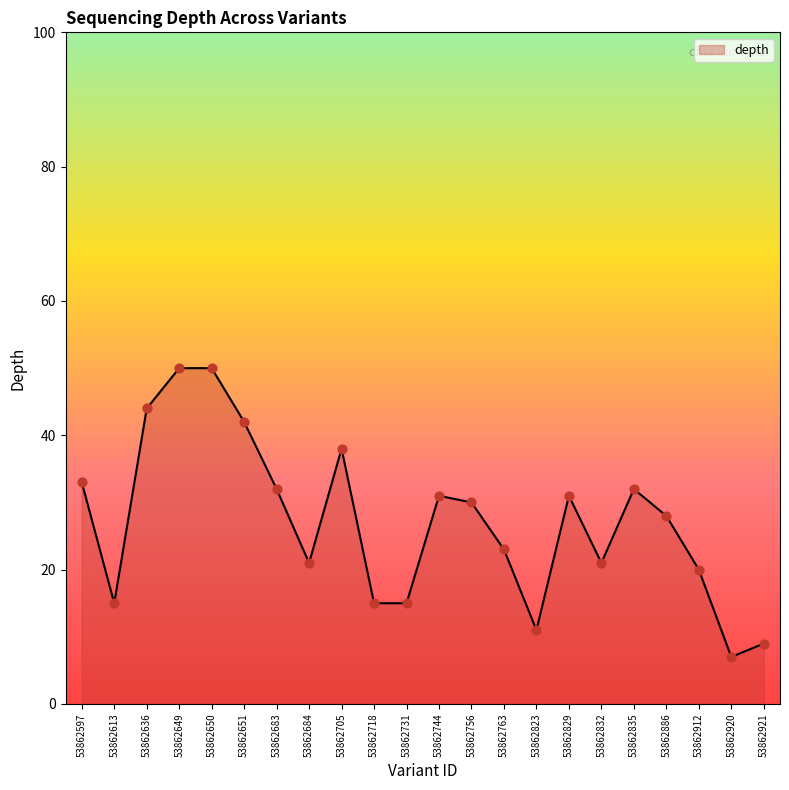

Which has a higher value, 53862636 or 53862744?

53862636